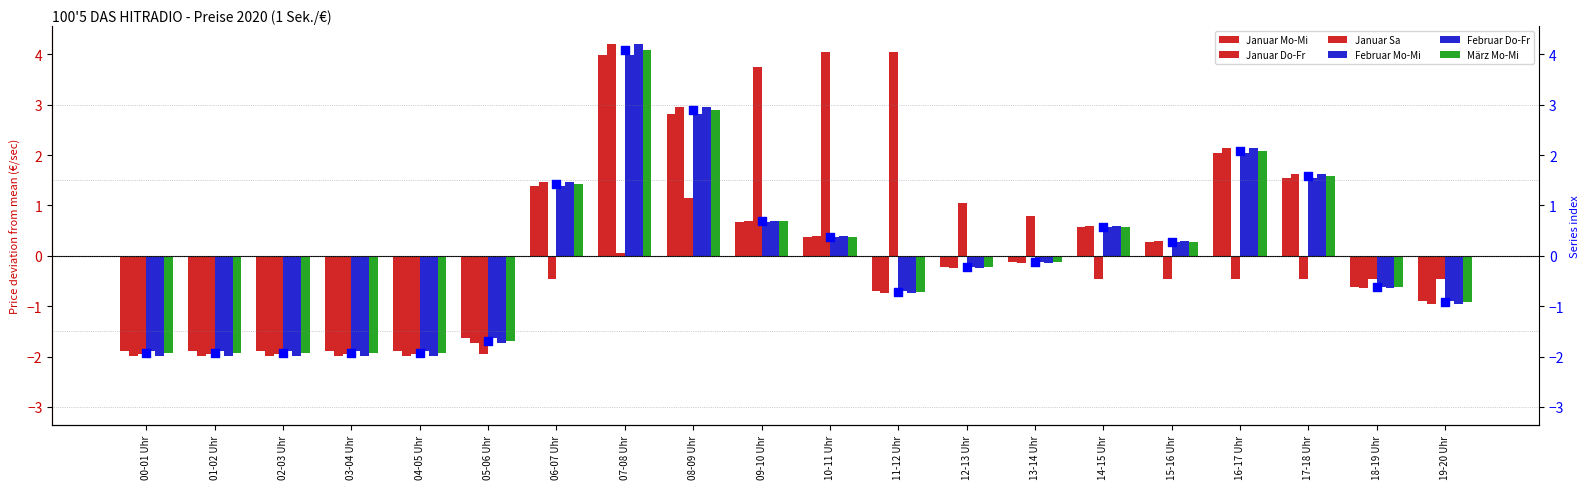

Which series reaches the minimum Y coordinate?

Januar Do-Fr